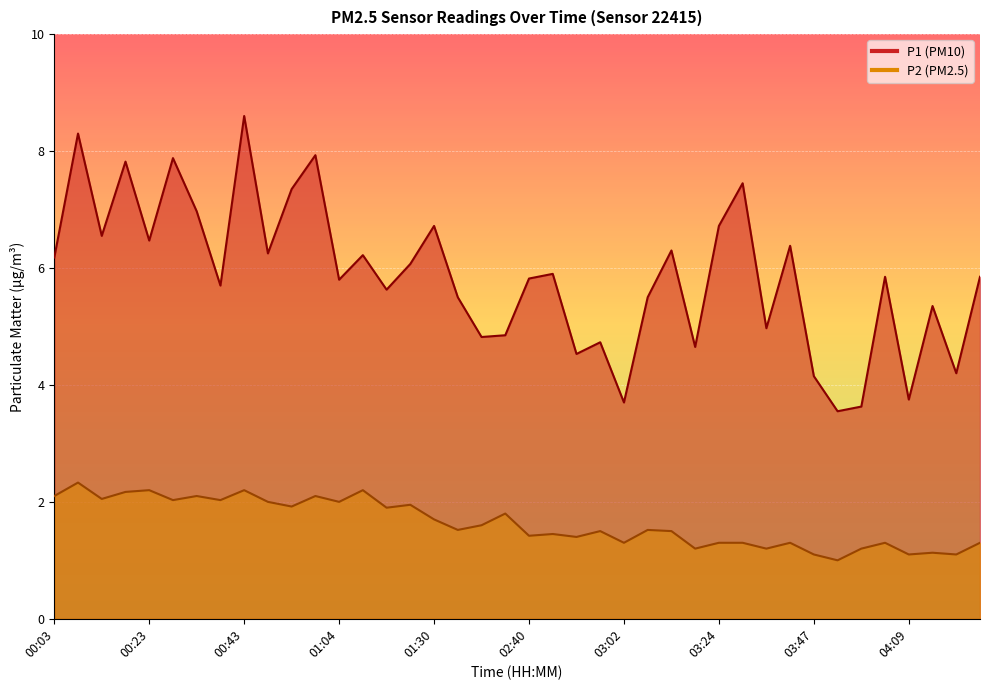

What is the value of the P1 point at the 14th from the left?

6.2